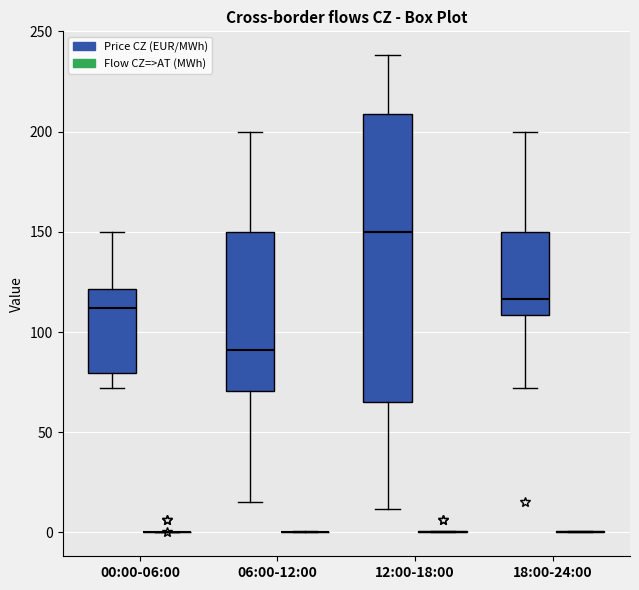

Reading left to right, transcribe this box plot: for each box, give where its median line is, the range the box spans, and where its two whiskers end, as read against the y-axis. The values are not printed on the chart, so give them approximately, as read against the axis.

00:00-06:00 (Price CZ (EUR/MWh)): median 110, box 80 to 120, whiskers 70 to 150
00:00-06:00 (Flow CZ=>AT (MWh)): box collapsed to a line at 0, whiskers 0 to 0
06:00-12:00 (Price CZ (EUR/MWh)): median 90, box 70 to 150, whiskers 15 to 200
06:00-12:00 (Flow CZ=>AT (MWh)): box collapsed to a line at 0, whiskers 0 to 0
12:00-18:00 (Price CZ (EUR/MWh)): median 150, box 65 to 210, whiskers 10 to 240
12:00-18:00 (Flow CZ=>AT (MWh)): box collapsed to a line at 0, whiskers 0 to 0
18:00-24:00 (Price CZ (EUR/MWh)): median 115, box 110 to 150, whiskers 70 to 200
18:00-24:00 (Flow CZ=>AT (MWh)): box collapsed to a line at 0, whiskers 0 to 0